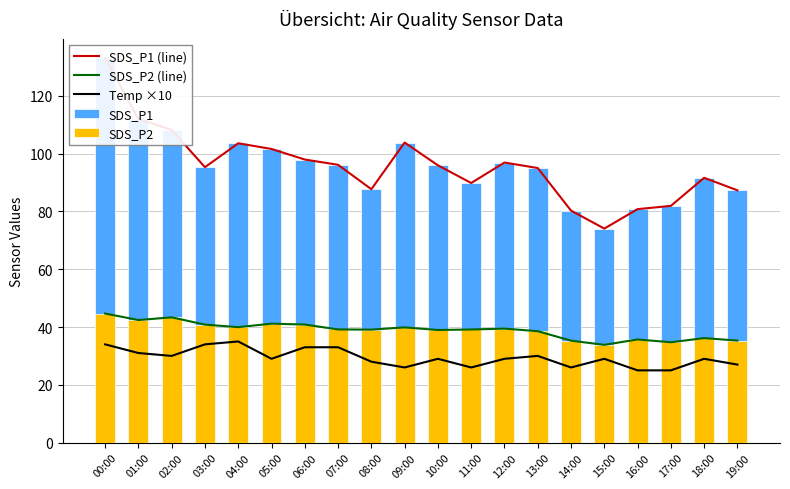

What is the maximum value for SDS_P2?

44.7